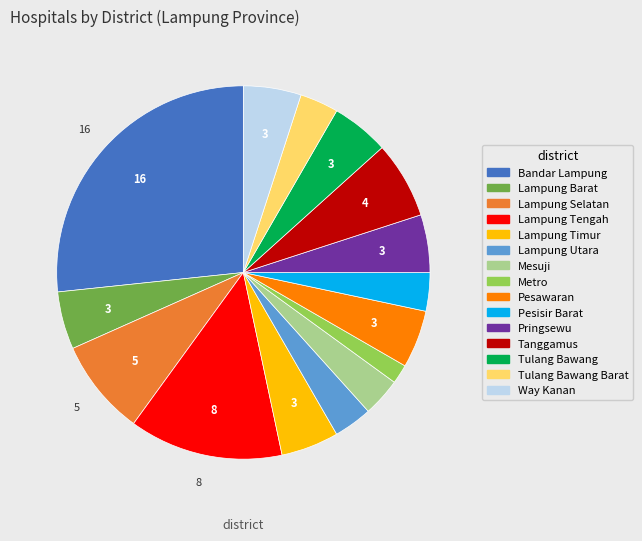

Is there a majority slice in this chart?

No